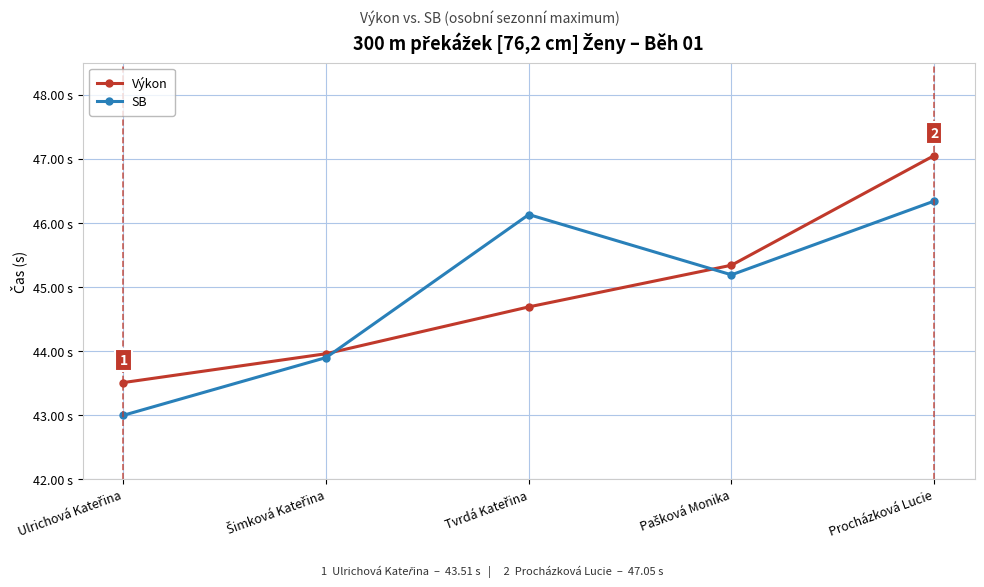

What is the total value across all series at Ulrichová Kateřina?

86.5